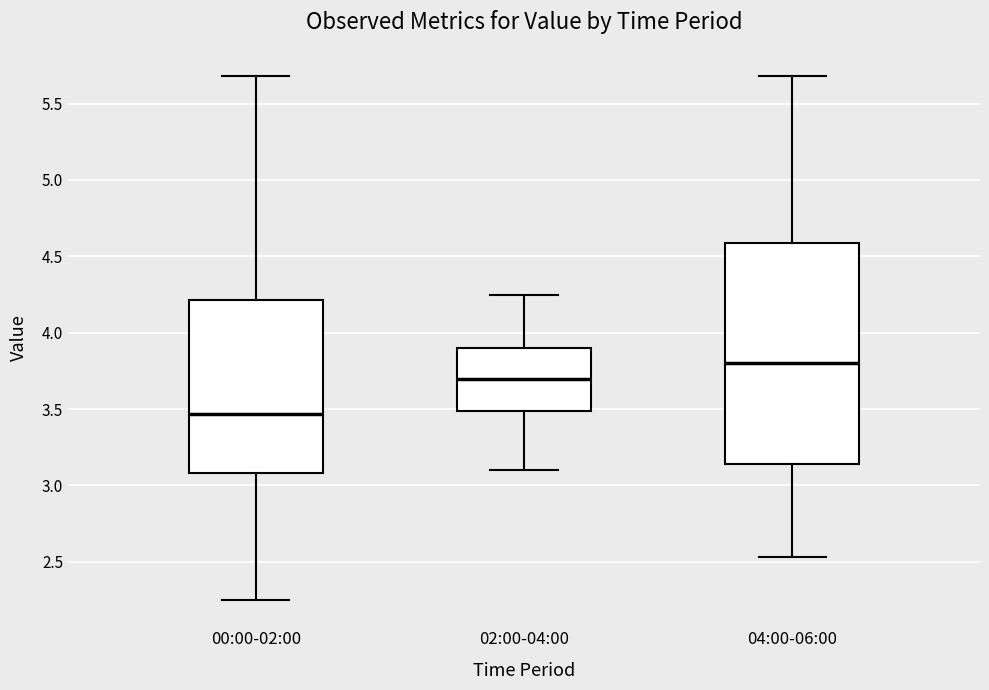

Reading left to right, transcribe this box plot: for each box, give where its median line is, the range the box spans, and where its two whiskers end, as read against the y-axis. The values are not printed on the chart, so give them approximately, as read against the axis.

00:00-02:00: median 3.45, box 3.10 to 4.20, whiskers 2.25 to 5.70
02:00-04:00: median 3.70, box 3.50 to 3.90, whiskers 3.10 to 4.25
04:00-06:00: median 3.80, box 3.15 to 4.60, whiskers 2.55 to 5.70